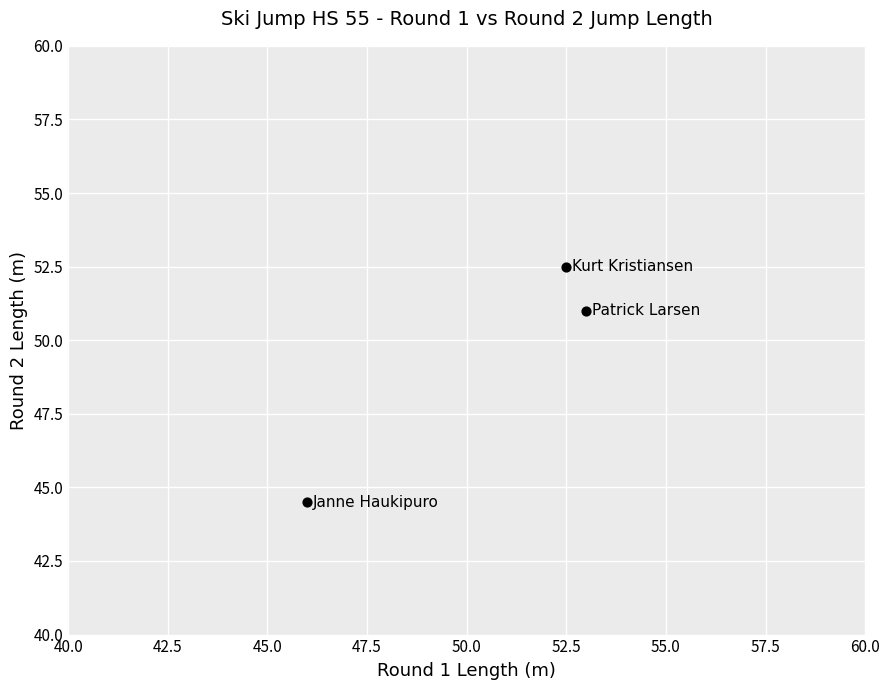

What is the average Y value?

49.3